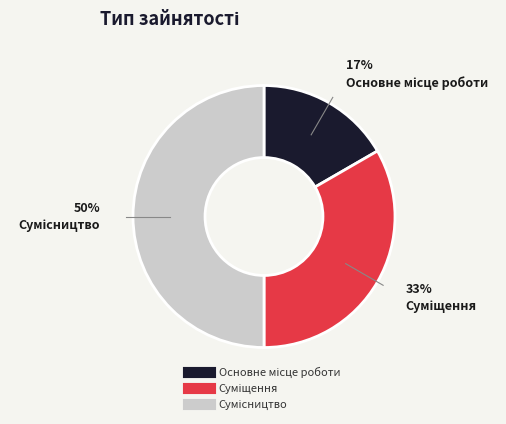

To the nearest percent, what is the difference between the largest and smallest slice percentages?

33%